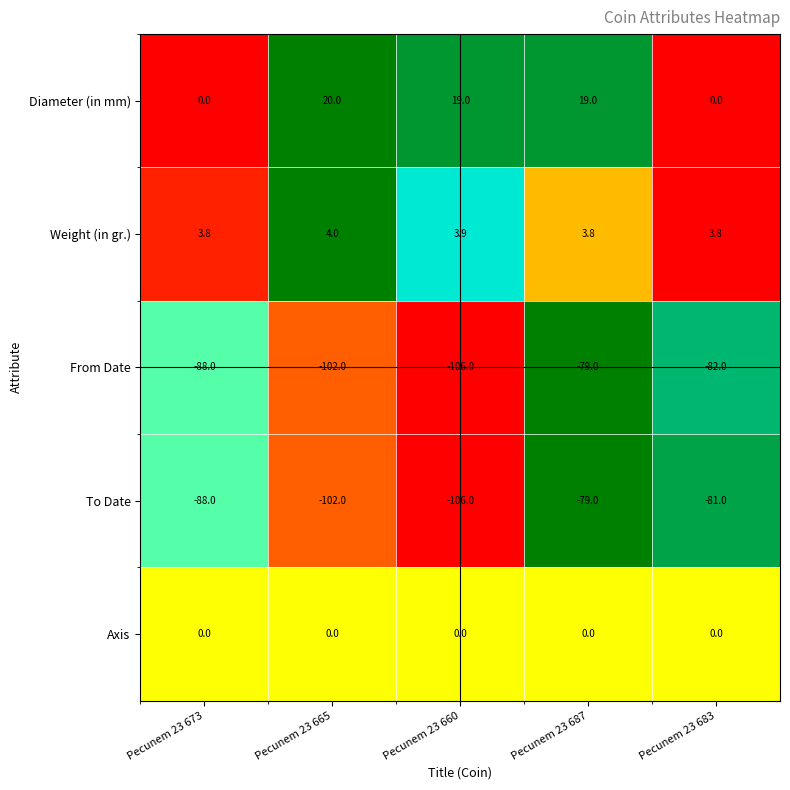

What is the difference between the highest and lowest values at Pecunem 23 673?

91.8